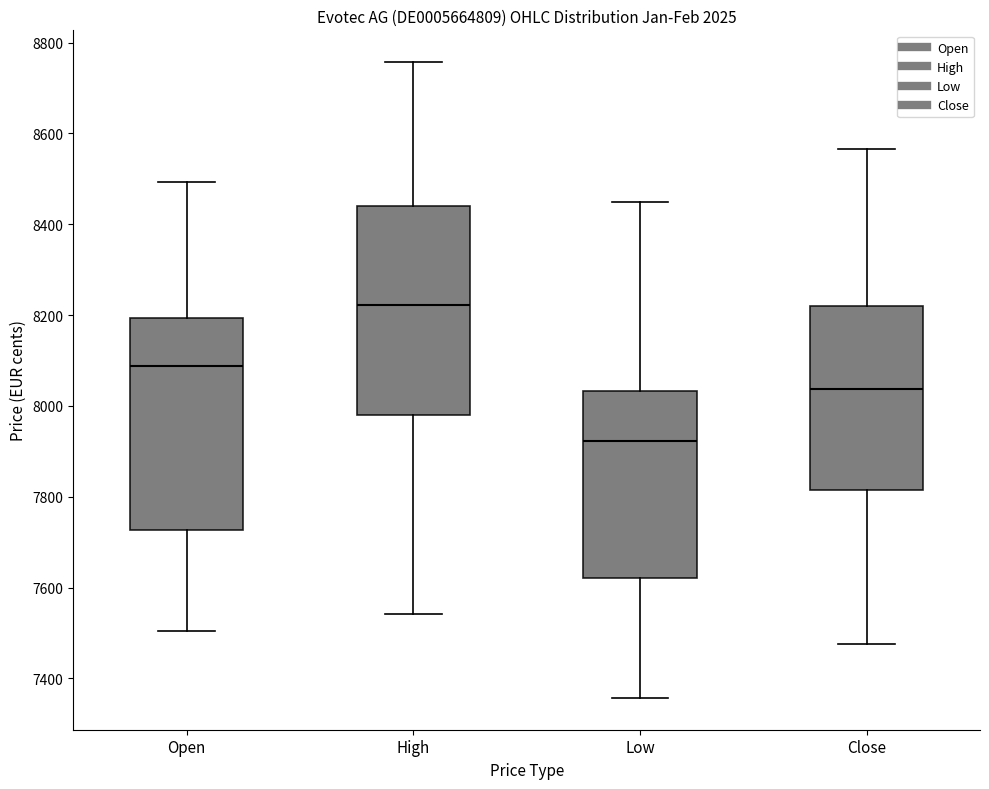

Which box has the lowest median line?

Low